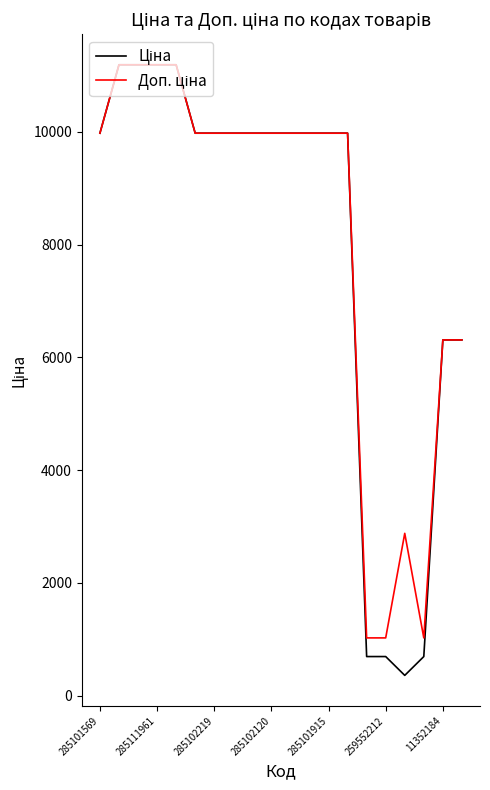

What is the smallest value displayed?

359.9